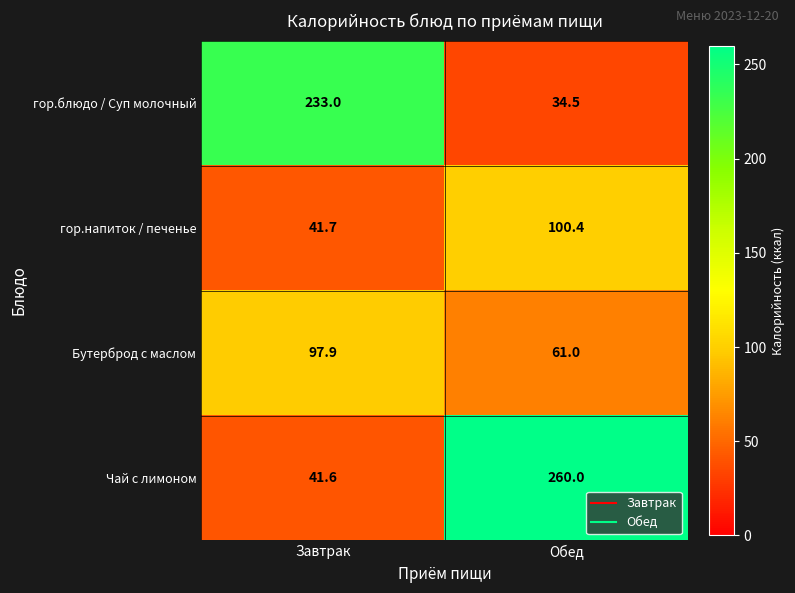

Which series has the largest range (max minus min)?

Чай с лимоном